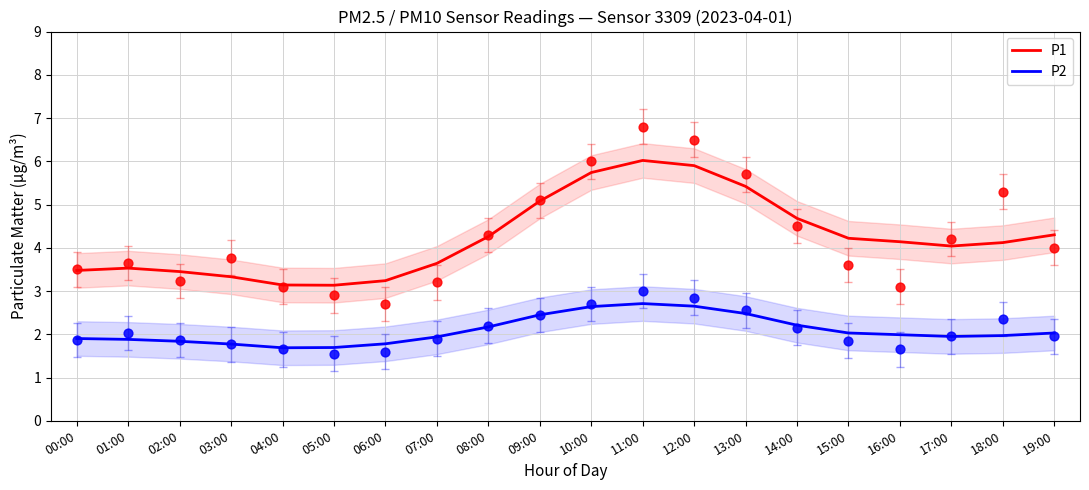

At how many categories does at least one series exceed 2?

20